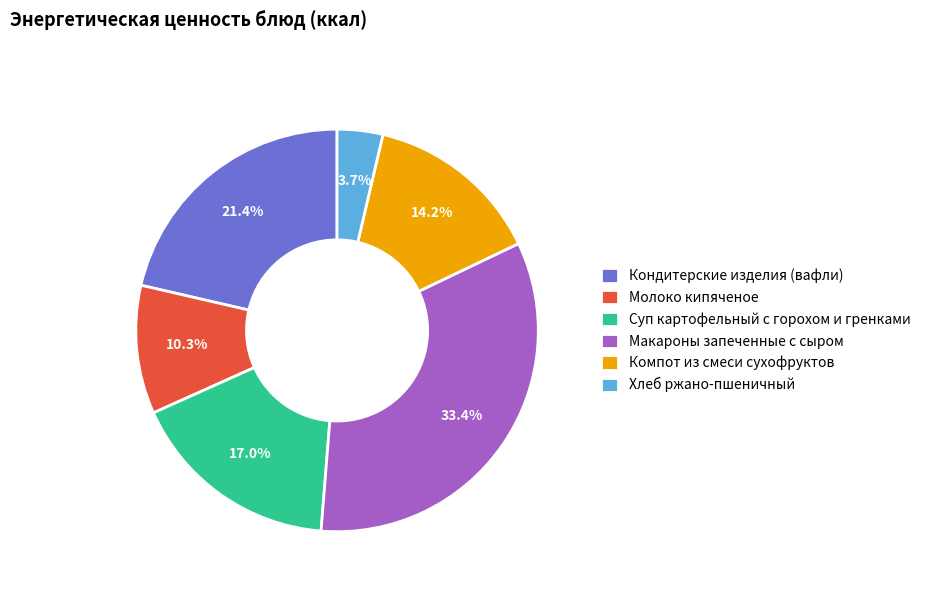

What is the largest slice in the pie chart?

Макароны запеченные с сыром